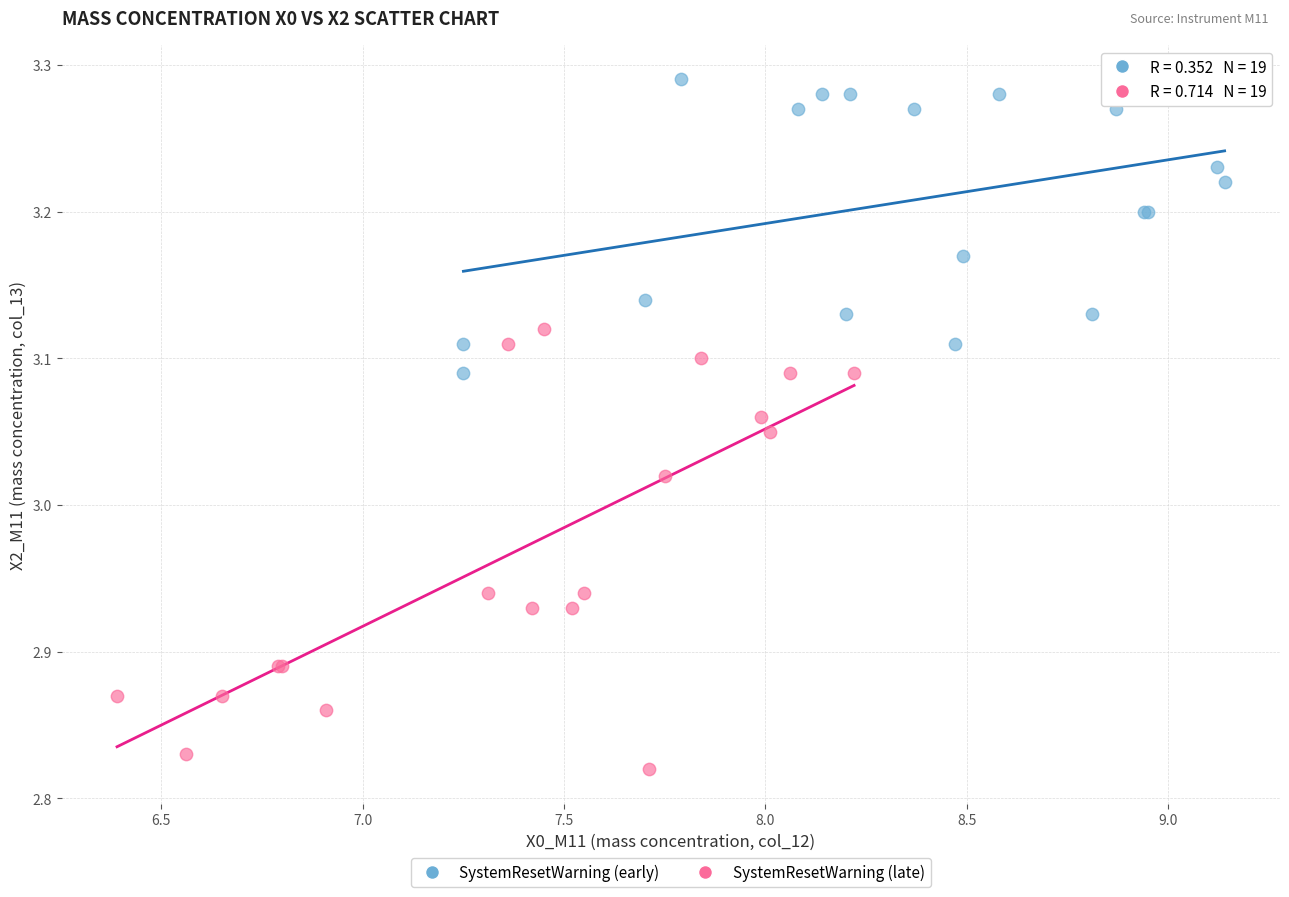

Which series reaches the minimum Y coordinate?

SystemResetWarning (late)